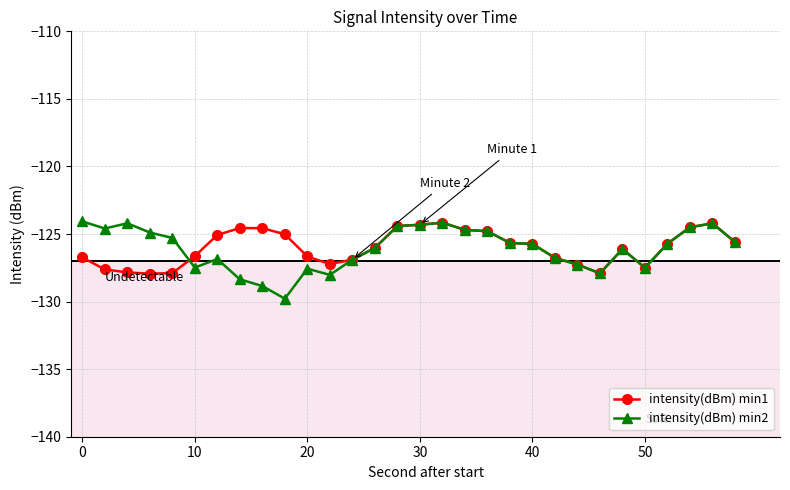

What is the highest value of the intensity(dBm) min2 series?

-124.1